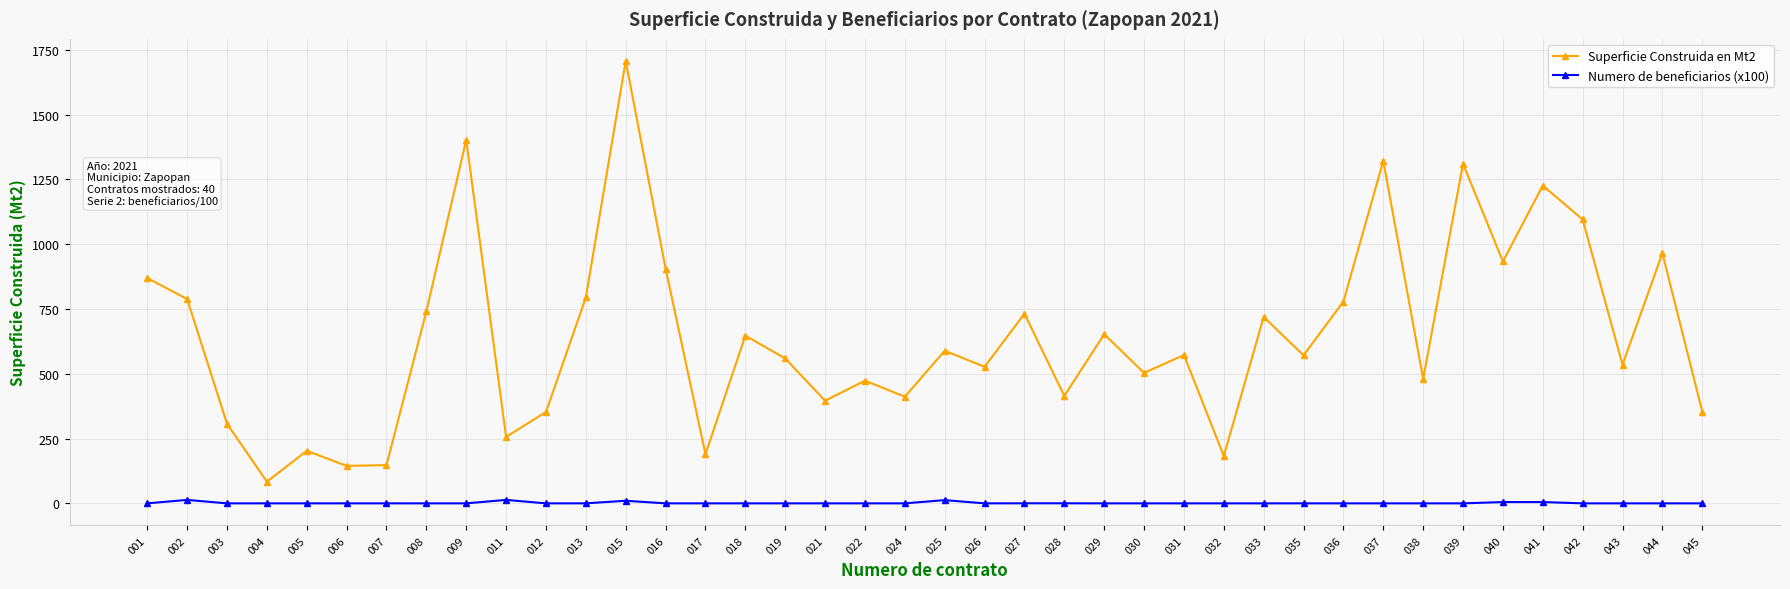

At which category is the sum across all series the highest?

015